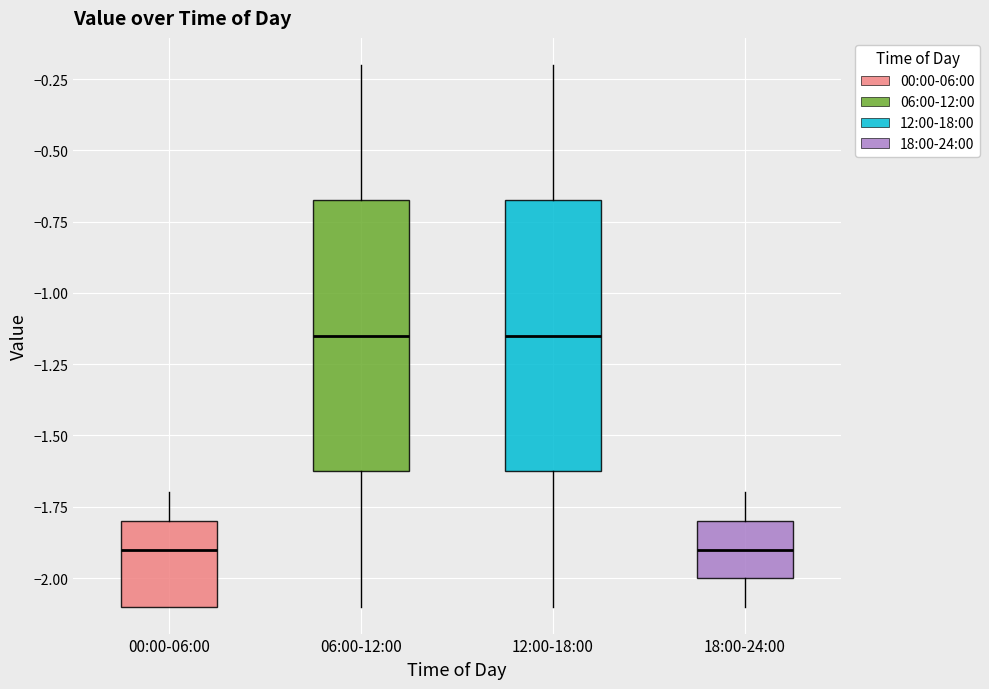

Reading left to right, read every box against the y-axis: the position of its median line, the range the box covers, and the ends of its whiskers. The values are not printed on the chart, so give them approximately, as read against the axis.

00:00-06:00: median -1.90, box -2.10 to -1.80, whiskers -2.10 to -1.70
06:00-12:00: median -1.15, box -1.60 to -0.65, whiskers -2.10 to -0.20
12:00-18:00: median -1.15, box -1.60 to -0.65, whiskers -2.10 to -0.20
18:00-24:00: median -1.90, box -2.00 to -1.80, whiskers -2.10 to -1.70